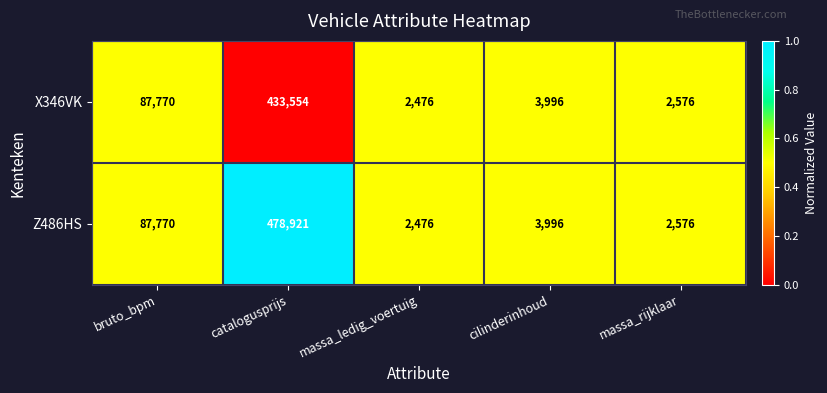

Which series has the largest total across all categories?

Z486HS